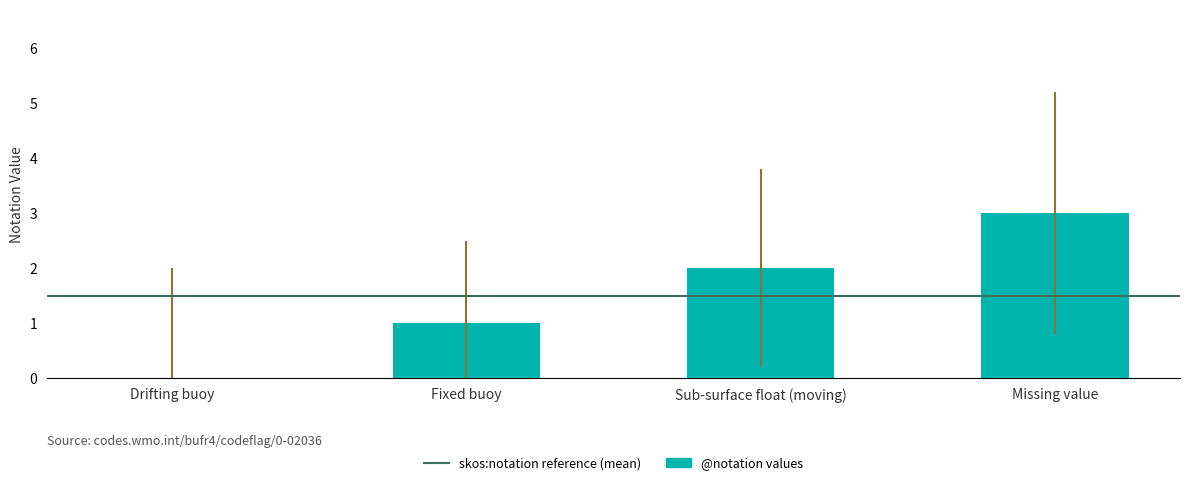

How many values are above zero?

3